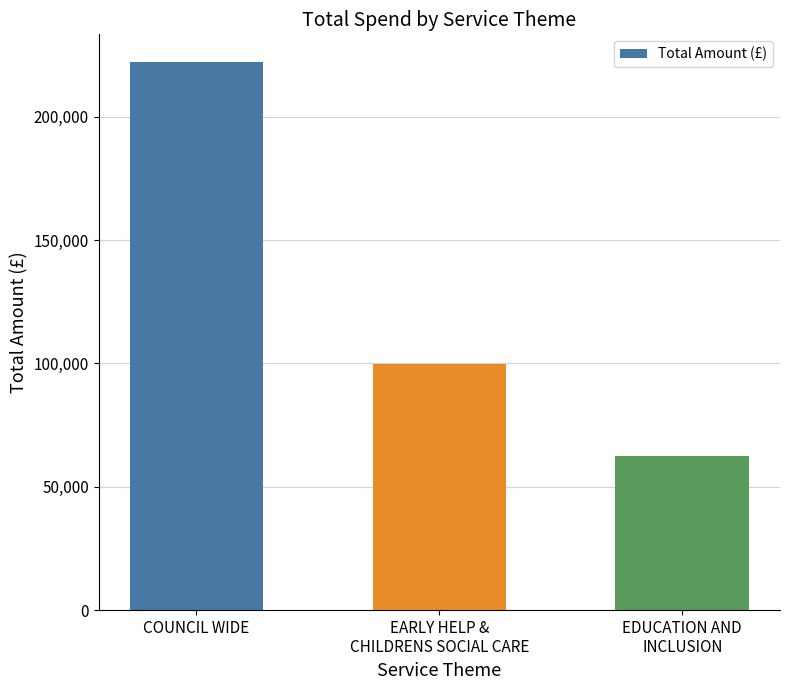

Reading right to left, what are all the values shown in this chart?

62440.5	99665.7	222231.3